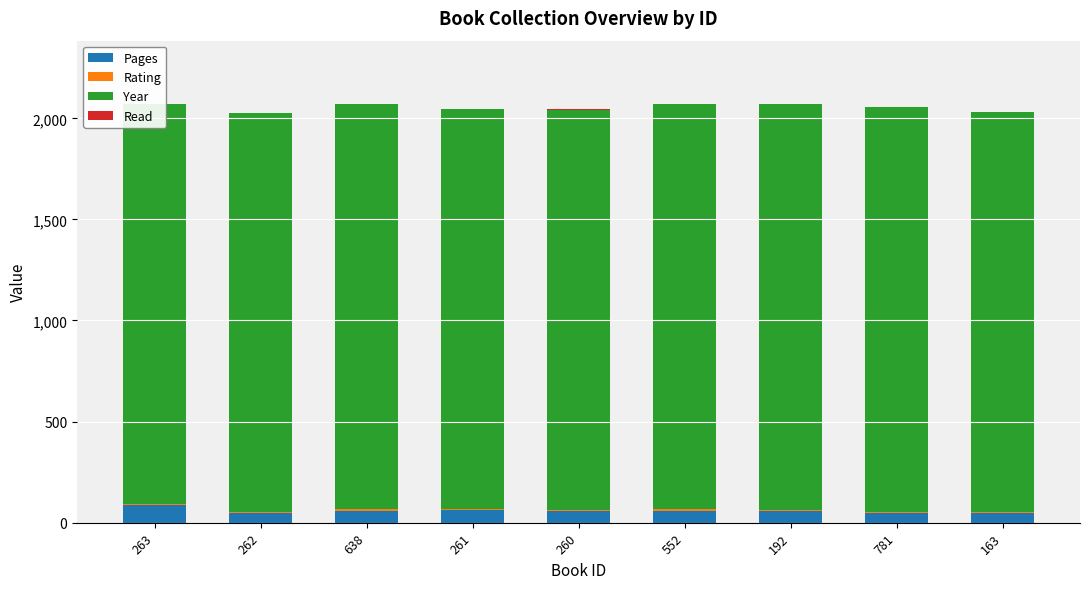

The Year series shows 448 at 781. True or false?

False